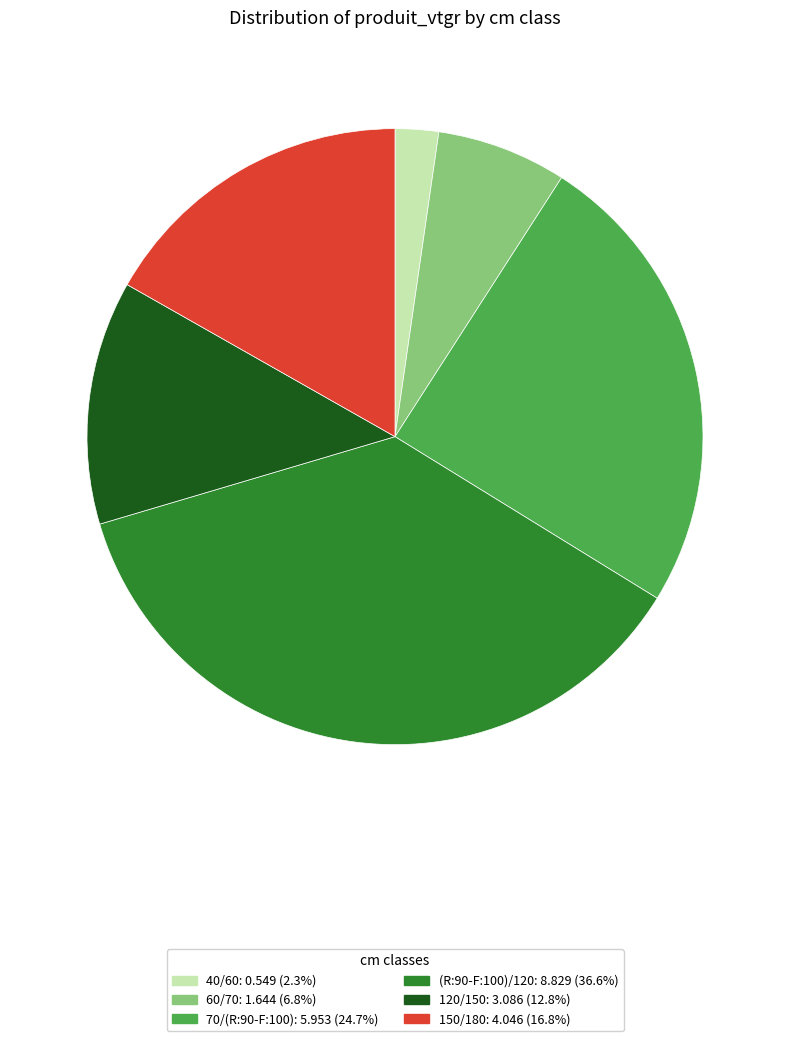

Rank the categories by value from lowest to highest.

40/60, 60/70, 120/150, 150/180, 70/(R:90-F:100), (R:90-F:100)/120